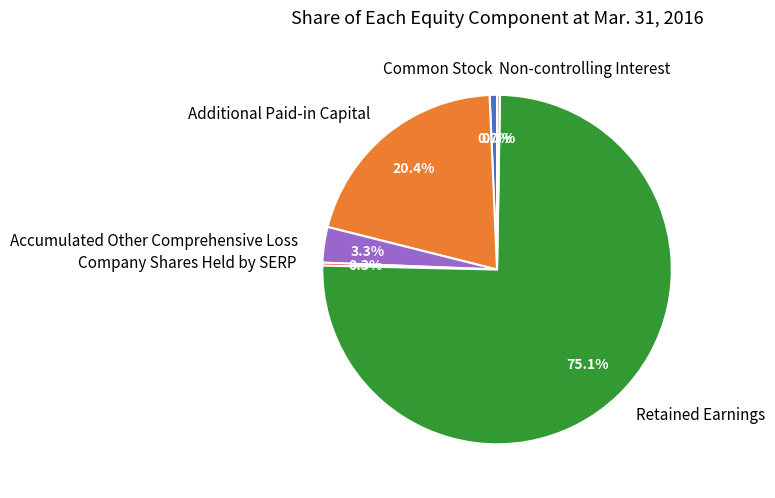

True or false: Additional Paid-in Capital accounts for 20% of the total.

True